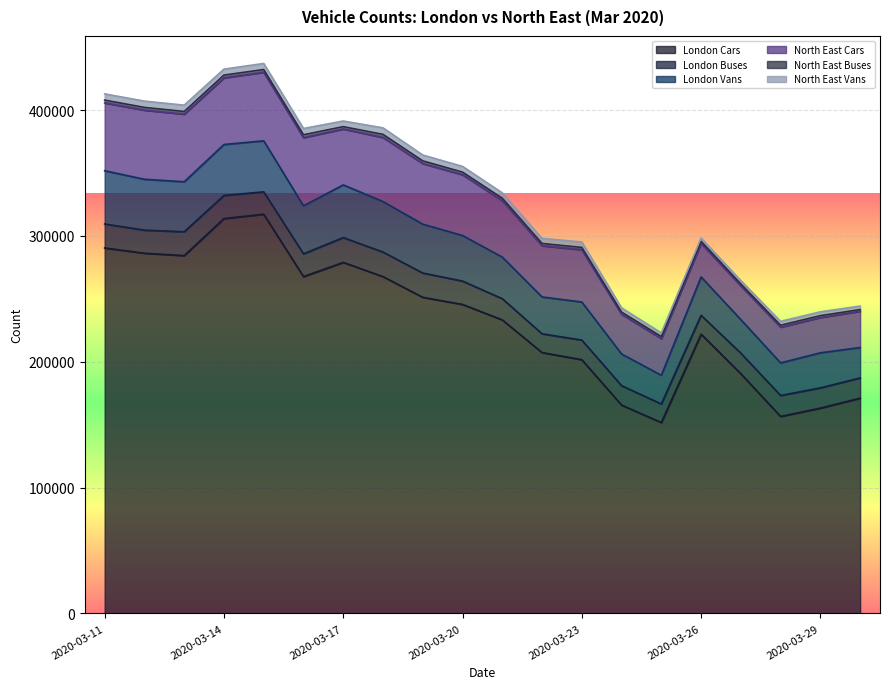

Rank the categories by London Cars value from lowest to highest.

2020-03-25, 2020-03-28, 2020-03-29, 2020-03-24, 2020-03-30, 2020-03-27, 2020-03-23, 2020-03-22, 2020-03-26, 2020-03-21, 2020-03-20, 2020-03-19, 2020-03-18, 2020-03-16, 2020-03-17, 2020-03-13, 2020-03-12, 2020-03-11, 2020-03-14, 2020-03-15